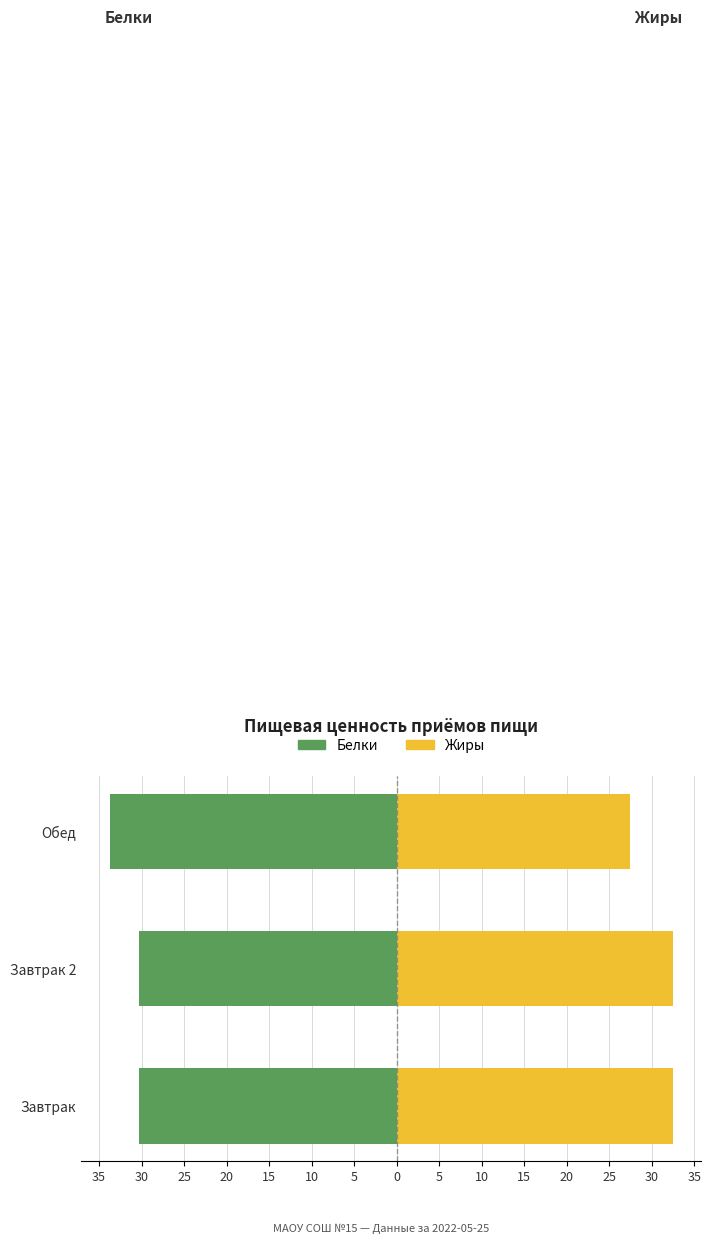

True or false: Жиры has a value of 6.8 at Завтрак 2.

False